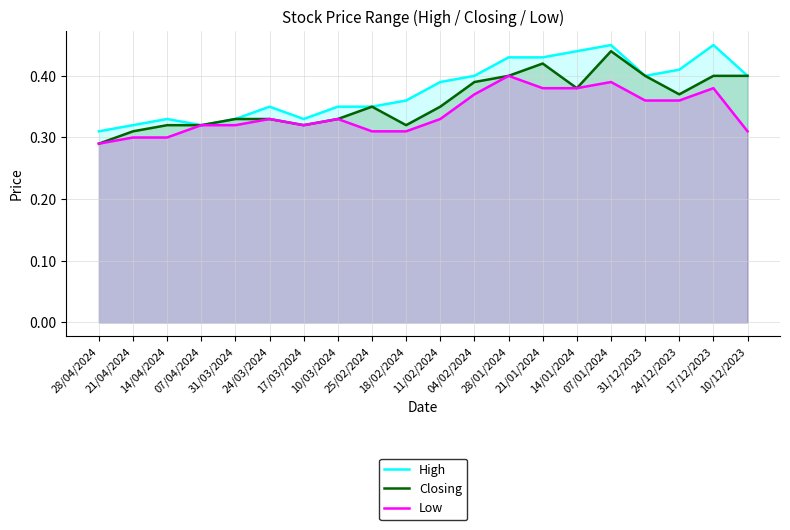

True or false: High and Closing intersect in this chart.

False